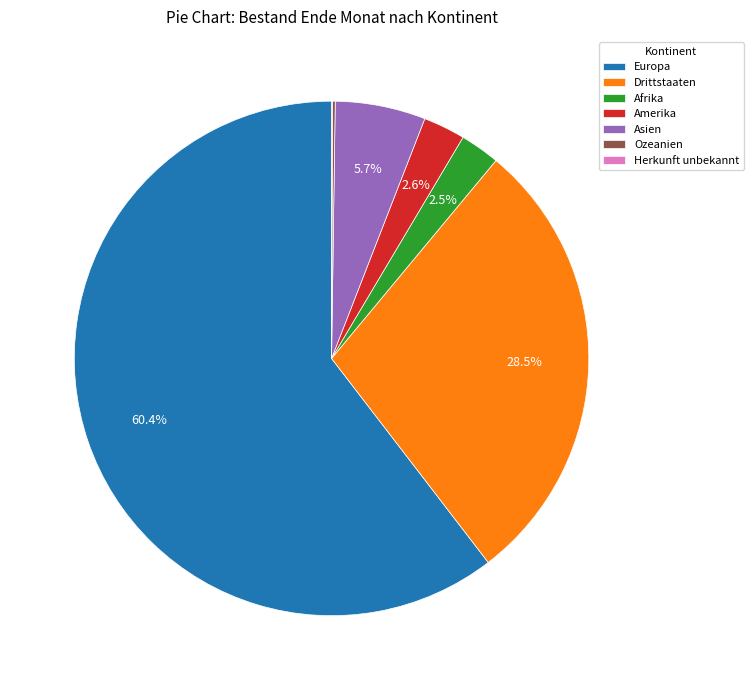

Is there any slice that represents more than half of the pie?

Yes